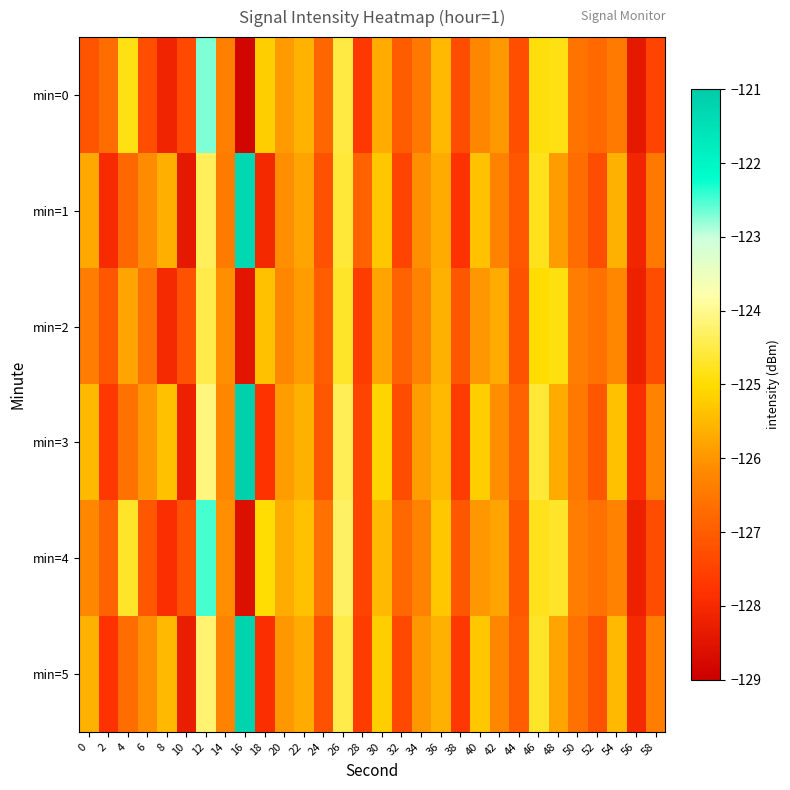

What is the total value across all series at 18?

-759.3